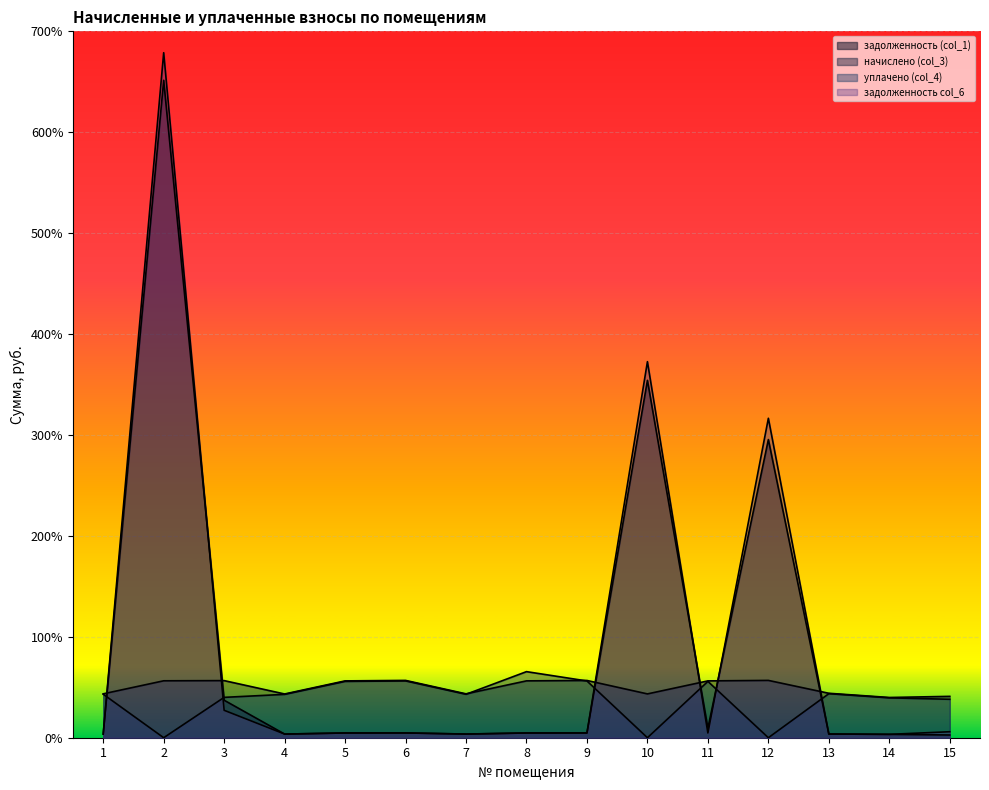

List the labels in order of начислено (col_3) value, largest first.

6, 12, 9, 3, 2, 8, 11, 5, 13, 1, 7, 10, 4, 15, 14